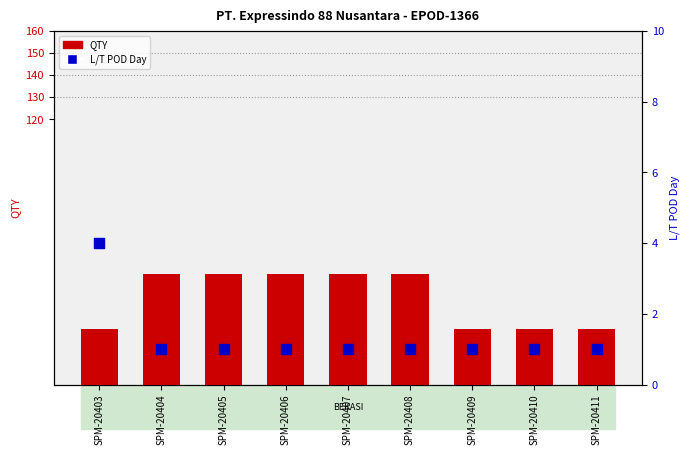

Which series has the largest Y range (max minus min)?

QTY